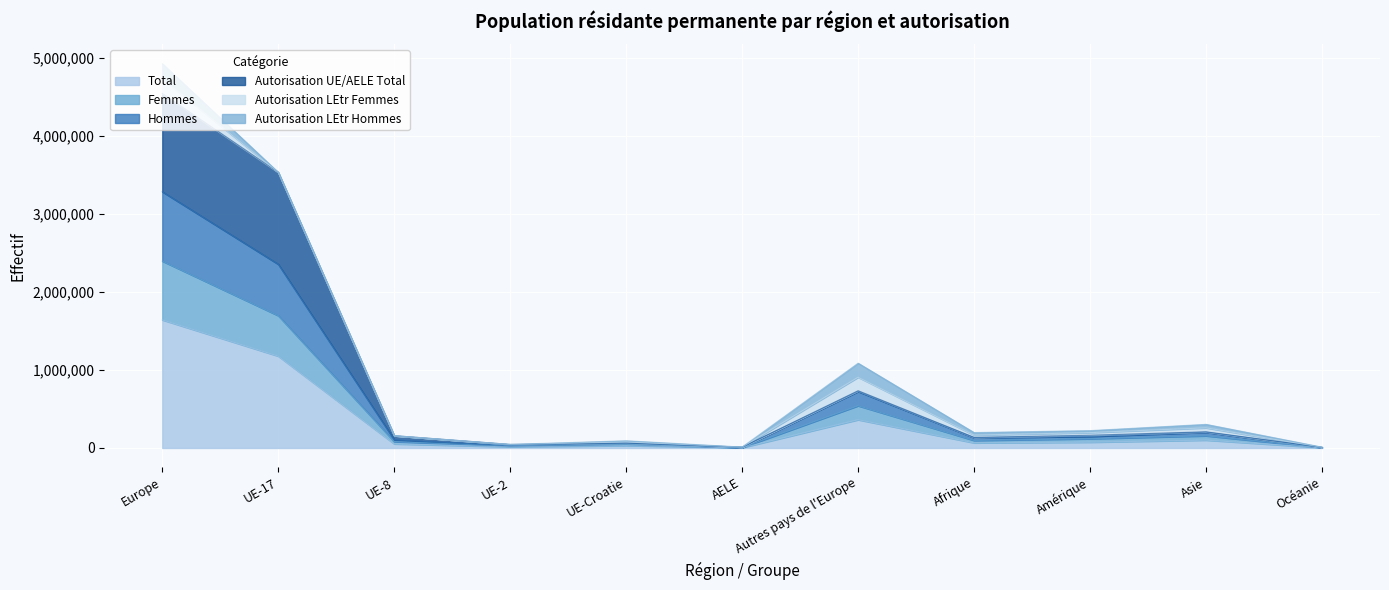

True or false: Femmes has more than 2 points higher than both neighbors.

True